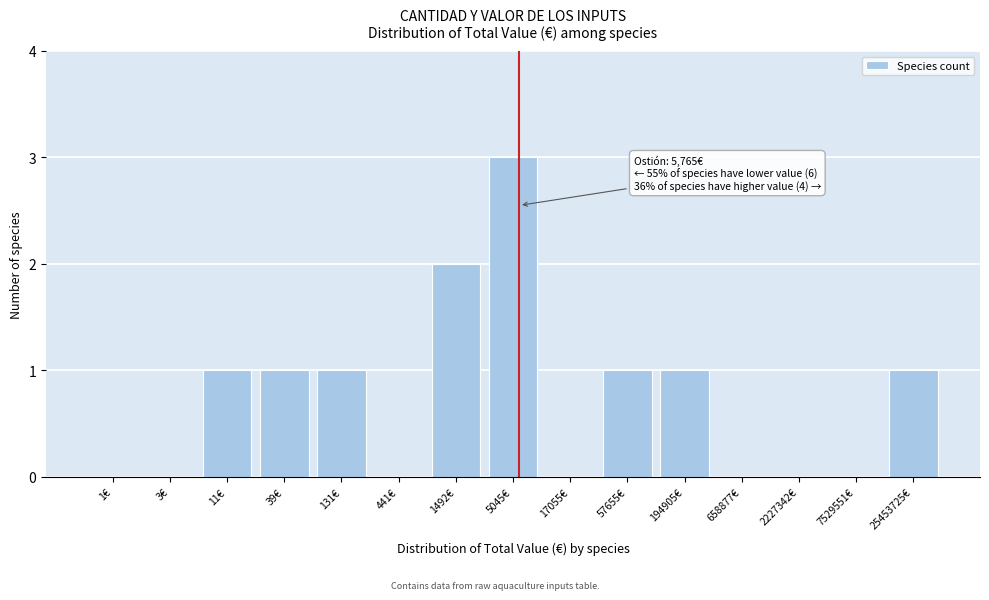

Reading left to right, what are all the values shown in this chart?

1€=0	3€=0	11€=1	39€=1	131€=1	441€=0	1492€=2	5045€=3	17055€=0	57655€=1	194905€=1	658877€=0	2227342€=0	7529551€=0	25453725€=1